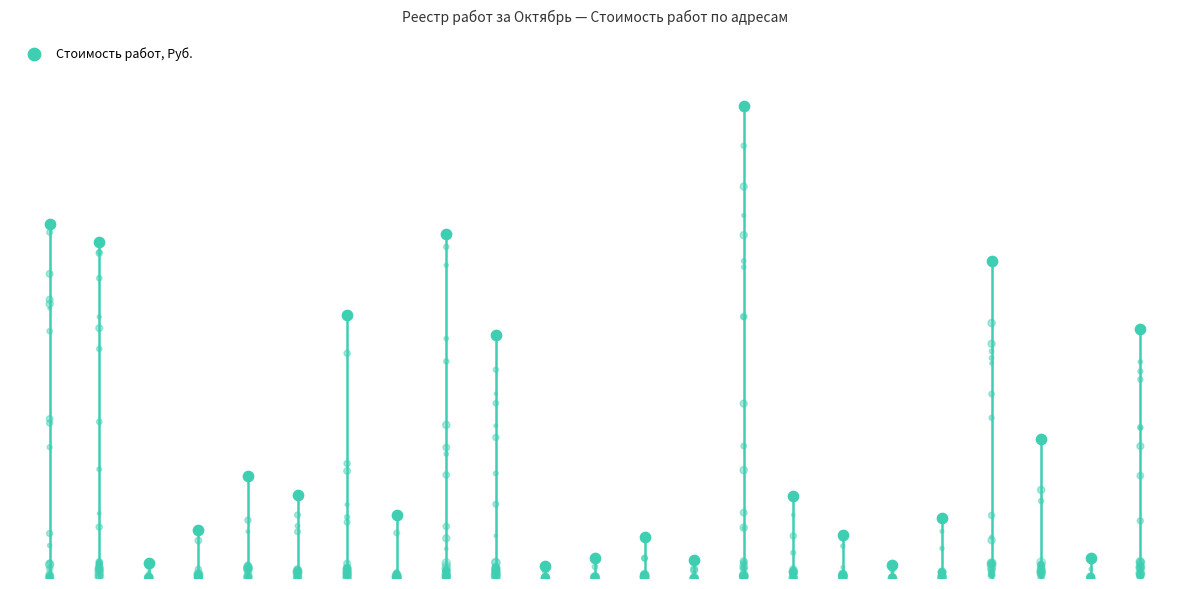

What is the ratio of the value at 19 to the value at 10?

24.9